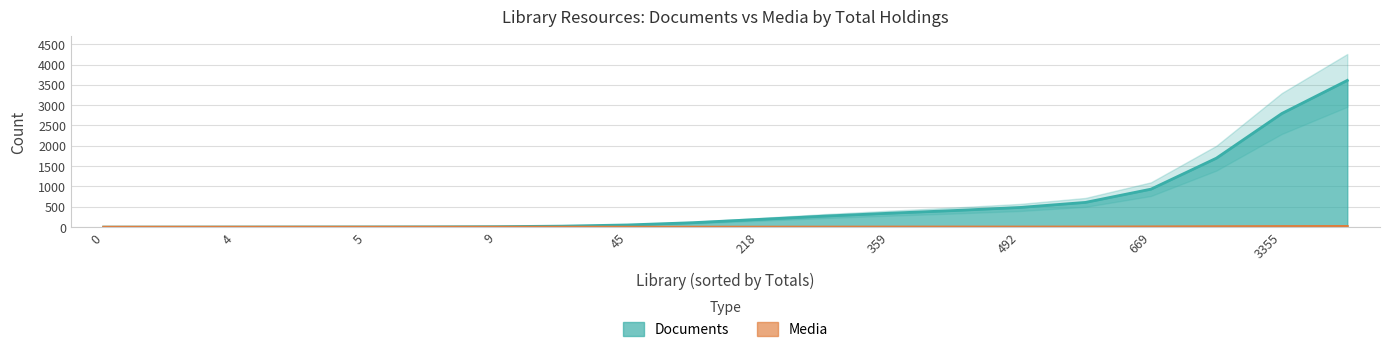

Does the chart display data point markers on the line(s)?

No